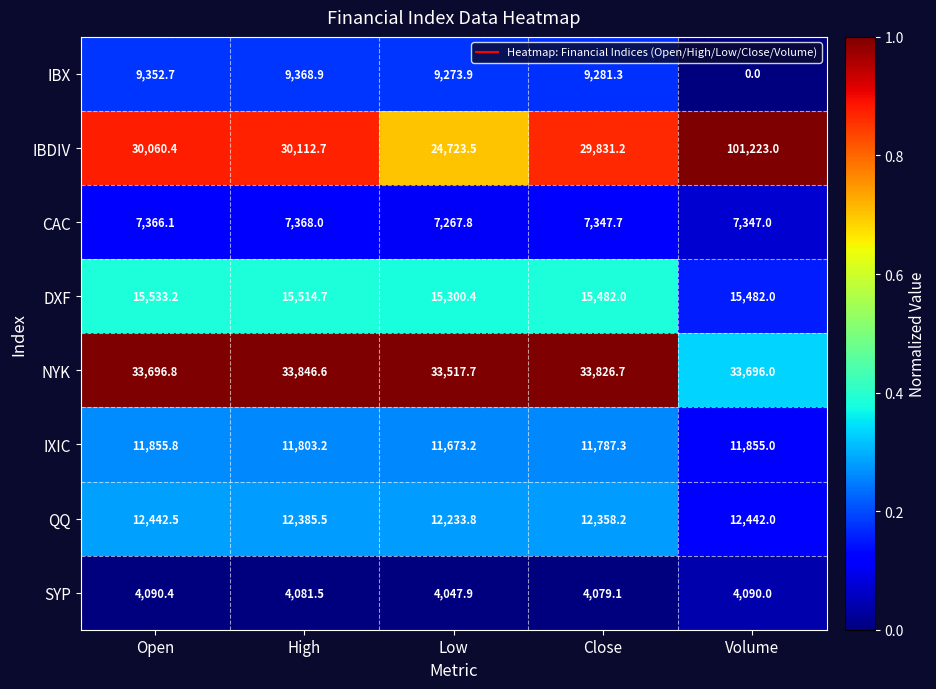

List the series in order of their peak value, lowest first.

SYP, CAC, IBX, IXIC, QQ, DXF, NYK, IBDIV